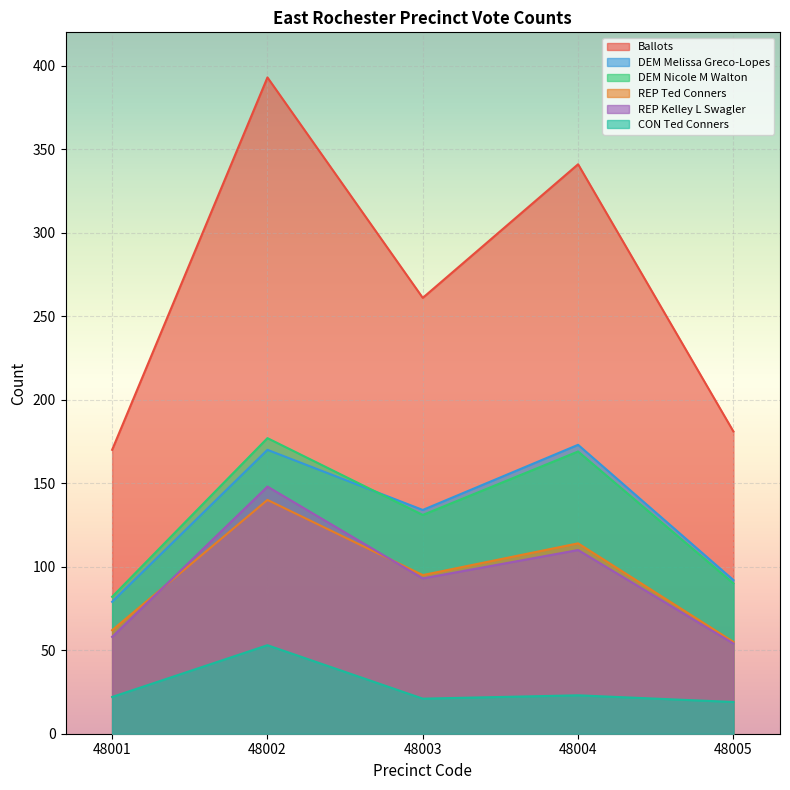

What is the smallest value displayed?

19